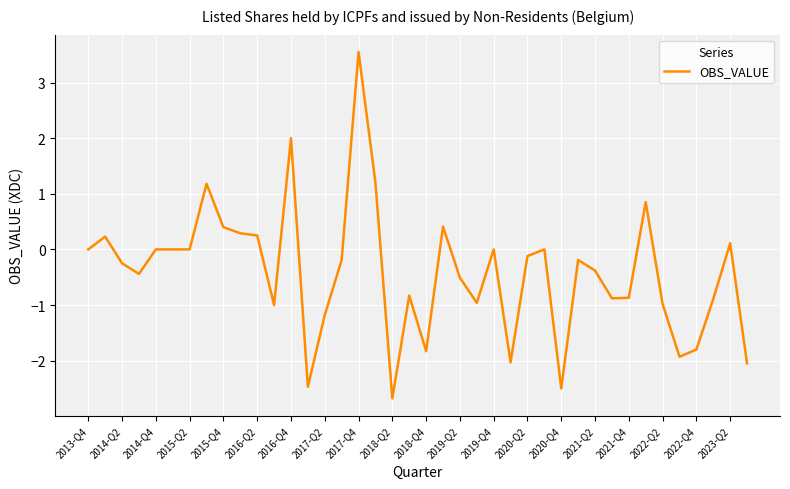

What is the minimum value shown in the chart?

-2.7